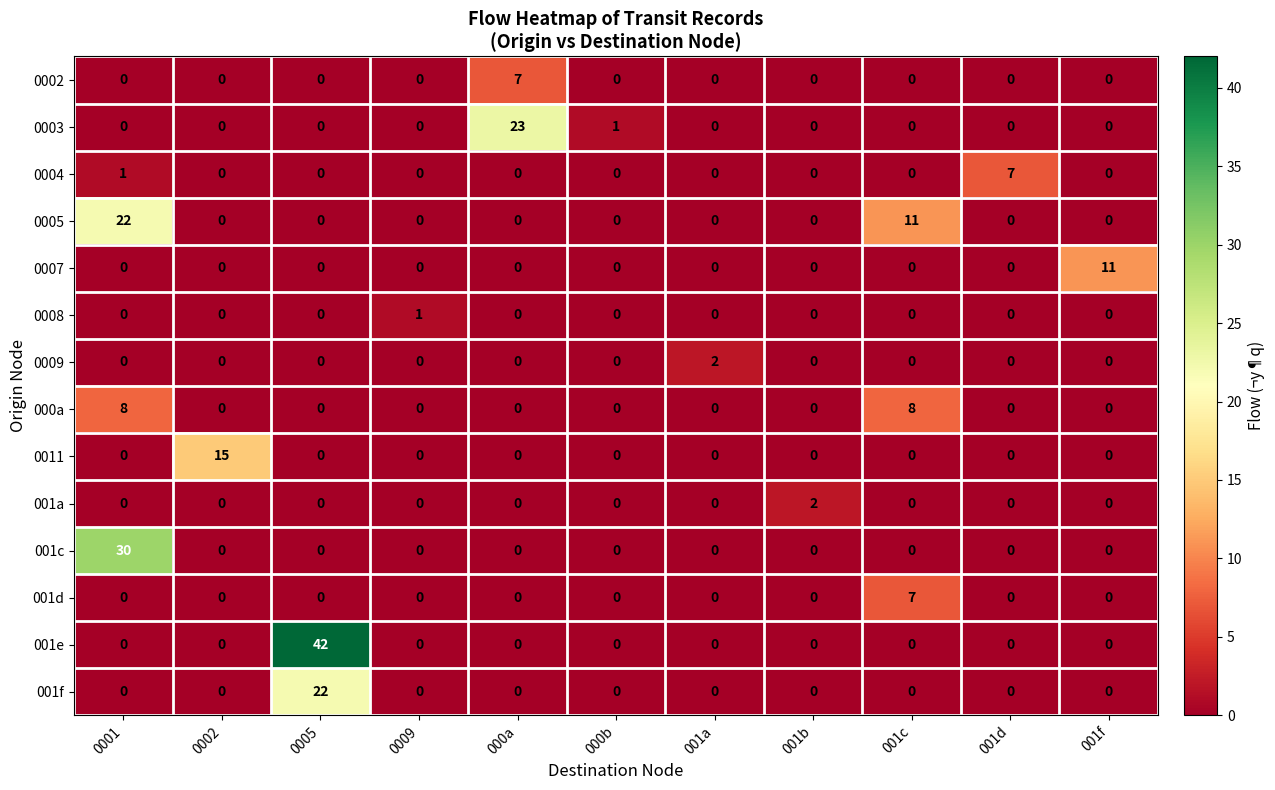

What is the sum of all 001e values?

42